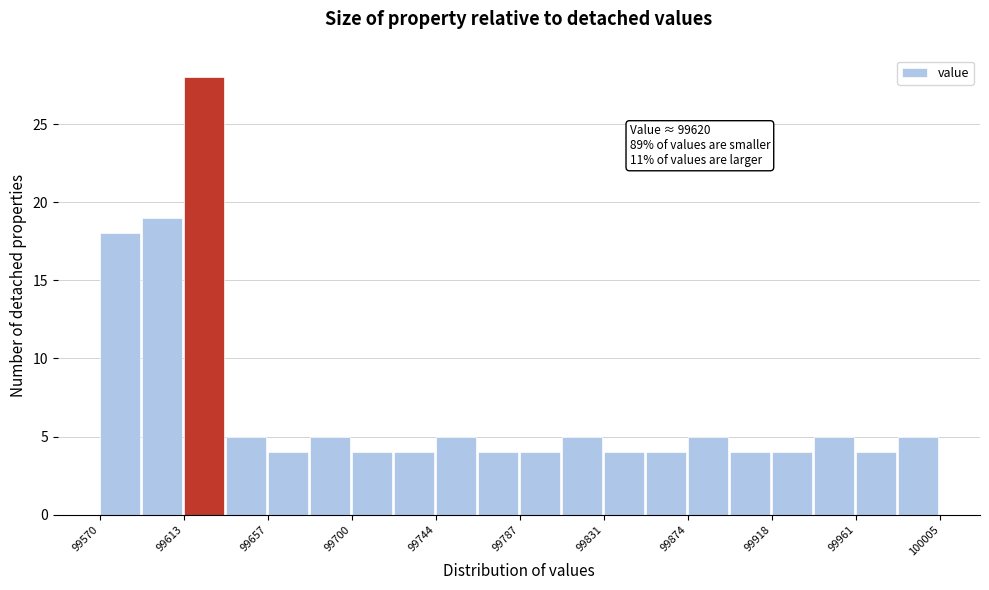

Which range on the x-axis has the tallest bar?

99615 to 99635